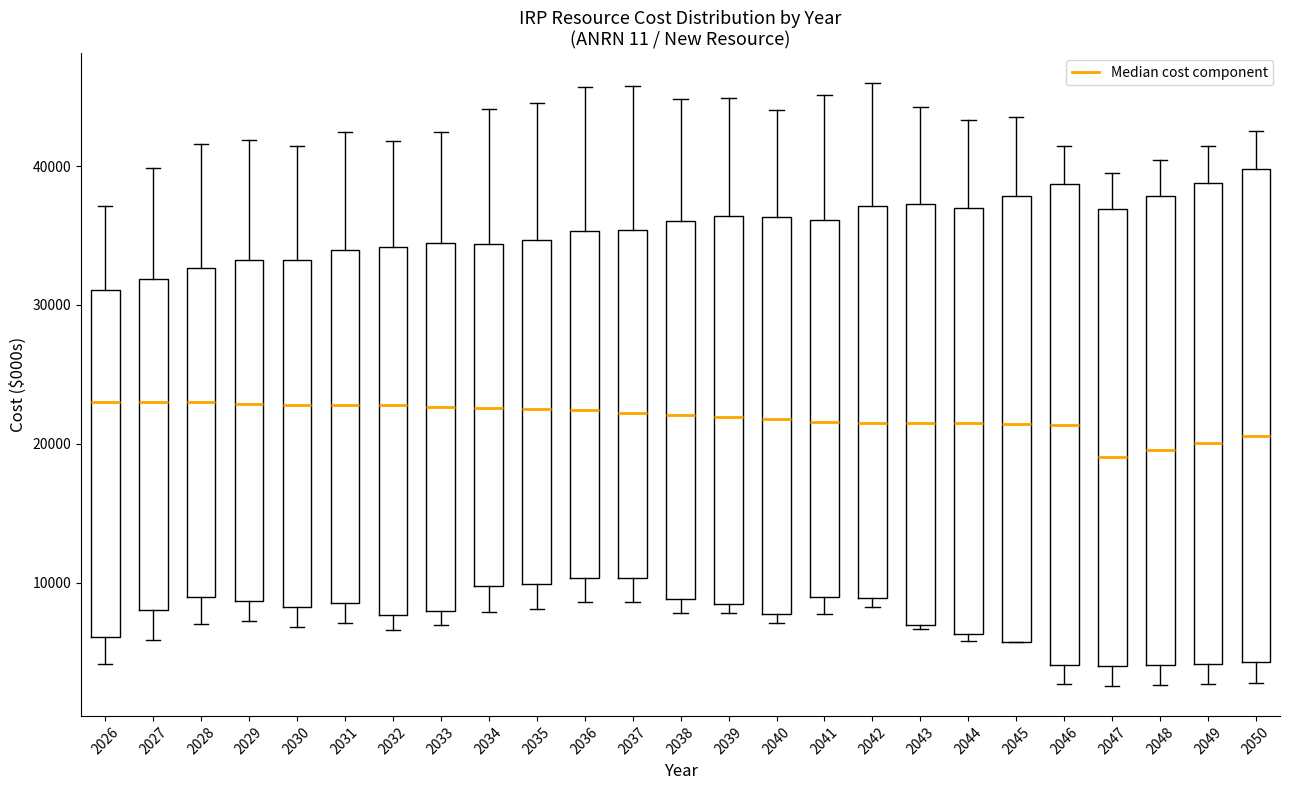

Reading left to right, transcribe this box plot: for each box, give where its median line is, the range the box spans, and where its two whiskers end, as read against the y-axis. The values are not printed on the chart, so give them approximately, as read against the axis.

2026: median 23000, box 6000 to 31000, whiskers 4000 to 37000
2027: median 23000, box 8000 to 32000, whiskers 6000 to 40000
2028: median 23000, box 9000 to 33000, whiskers 7000 to 42000
2029: median 23000, box 9000 to 33000, whiskers 7000 to 42000
2030: median 23000, box 8000 to 33000, whiskers 7000 to 41000
2031: median 23000, box 9000 to 34000, whiskers 7000 to 42000
2032: median 23000, box 8000 to 34000, whiskers 7000 to 42000
2033: median 23000, box 8000 to 34000, whiskers 7000 to 42000
2034: median 23000, box 10000 to 34000, whiskers 8000 to 44000
2035: median 22000, box 10000 to 35000, whiskers 8000 to 45000
2036: median 22000, box 10000 to 35000, whiskers 9000 to 46000
2037: median 22000, box 10000 to 35000, whiskers 9000 to 46000
2038: median 22000, box 9000 to 36000, whiskers 8000 to 45000
2039: median 22000, box 8000 to 36000, whiskers 8000 (just below the box's lower edge) to 45000
2040: median 22000, box 8000 to 36000, whiskers 7000 to 44000
2041: median 22000, box 9000 to 36000, whiskers 8000 to 45000
2042: median 21000, box 9000 to 37000, whiskers 8000 to 46000
2043: median 21000, box 7000 to 37000, whiskers 7000 (just below the box's lower edge) to 44000
2044: median 22000, box 6000 to 37000, whiskers 6000 (just below the box's lower edge) to 43000
2045: median 21000, box 6000 to 38000, whiskers 6000 to 44000
2046: median 21000, box 4000 to 39000, whiskers 3000 to 41000
2047: median 19000, box 4000 to 37000, whiskers 3000 to 39000
2048: median 20000, box 4000 to 38000, whiskers 3000 to 40000
2049: median 20000, box 4000 to 39000, whiskers 3000 to 41000
2050: median 21000, box 4000 to 40000, whiskers 3000 to 43000